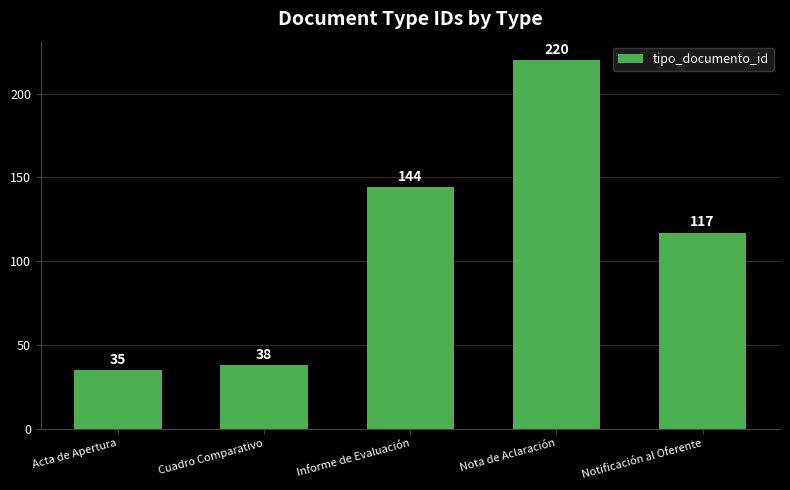

The chart shows a value of 142 at Nota de Aclaración. True or false?

False